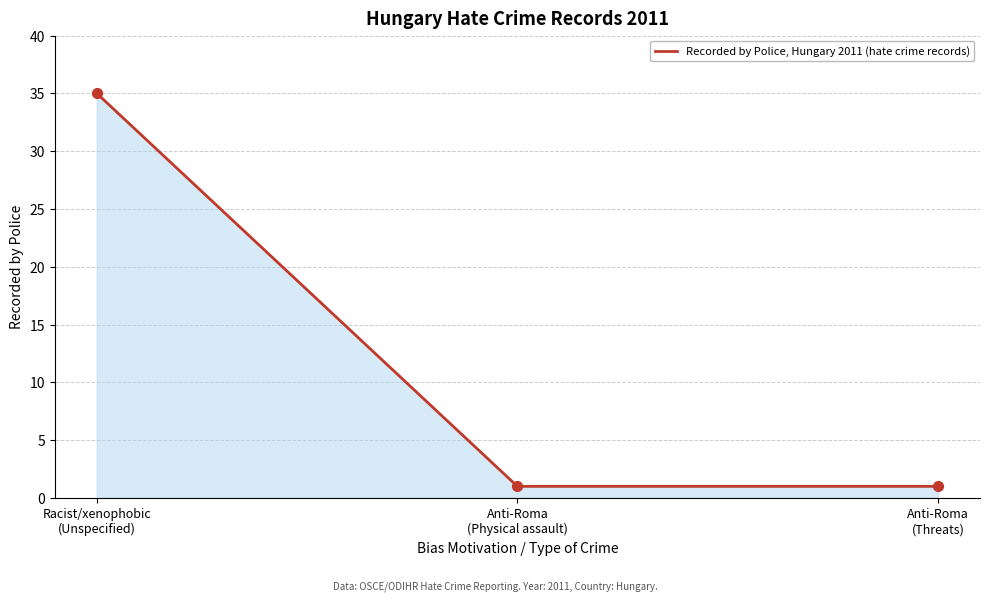

What is the average value?

12